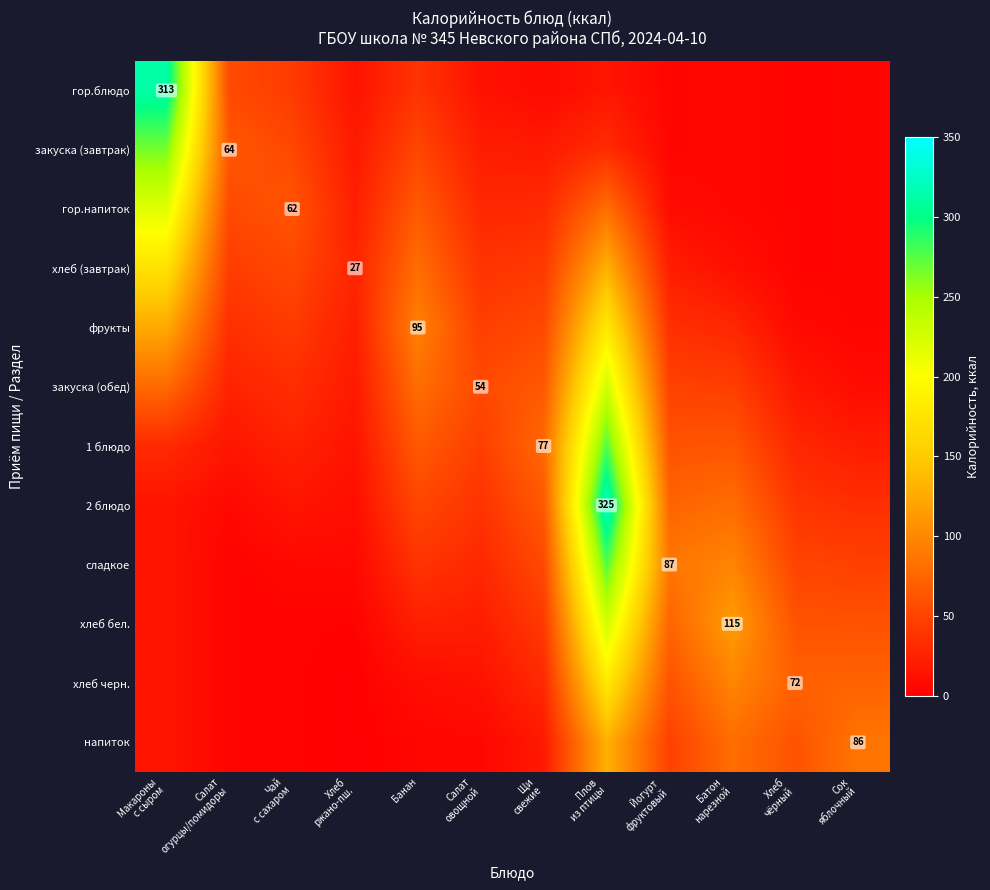

How many values in the гор.напиток series are below 30?

6